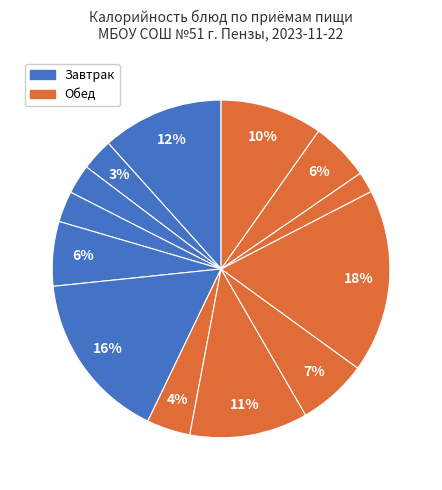

How many segments does this pie chart have?

13